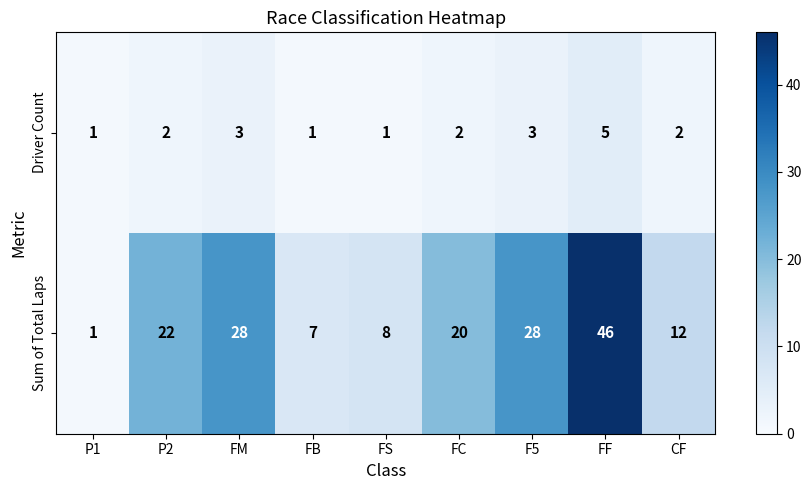

What is the sum of the Sum of Total Laps values at FC and FM?

48